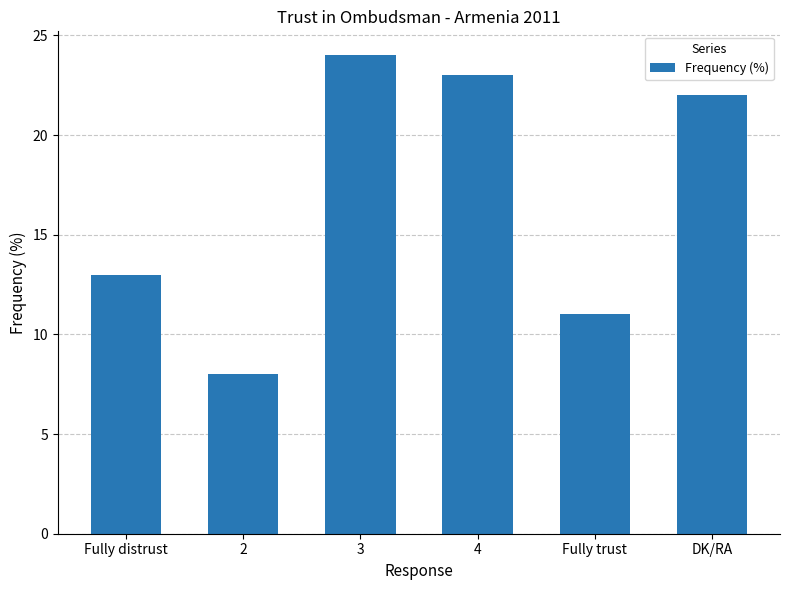

What is the difference between the maximum and minimum values?

16